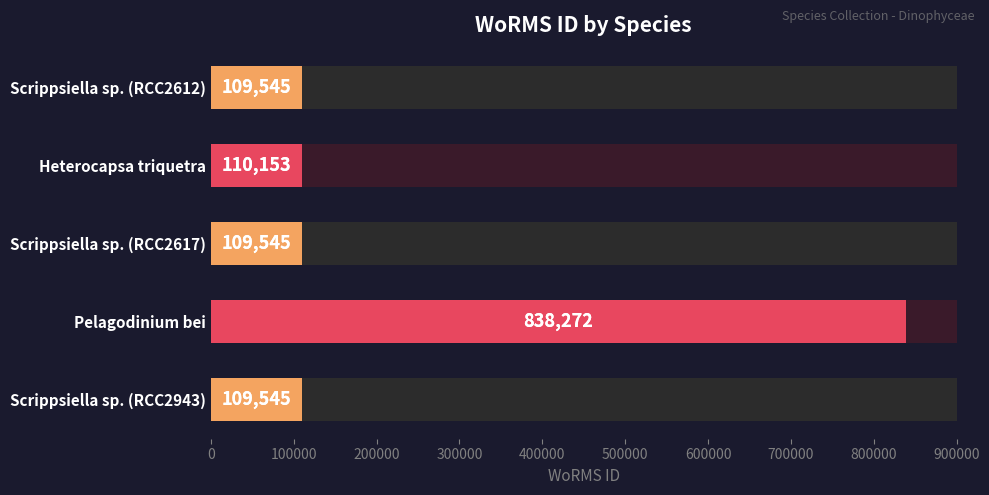

Are the bars grouped side by side (vs. stacked)?

No